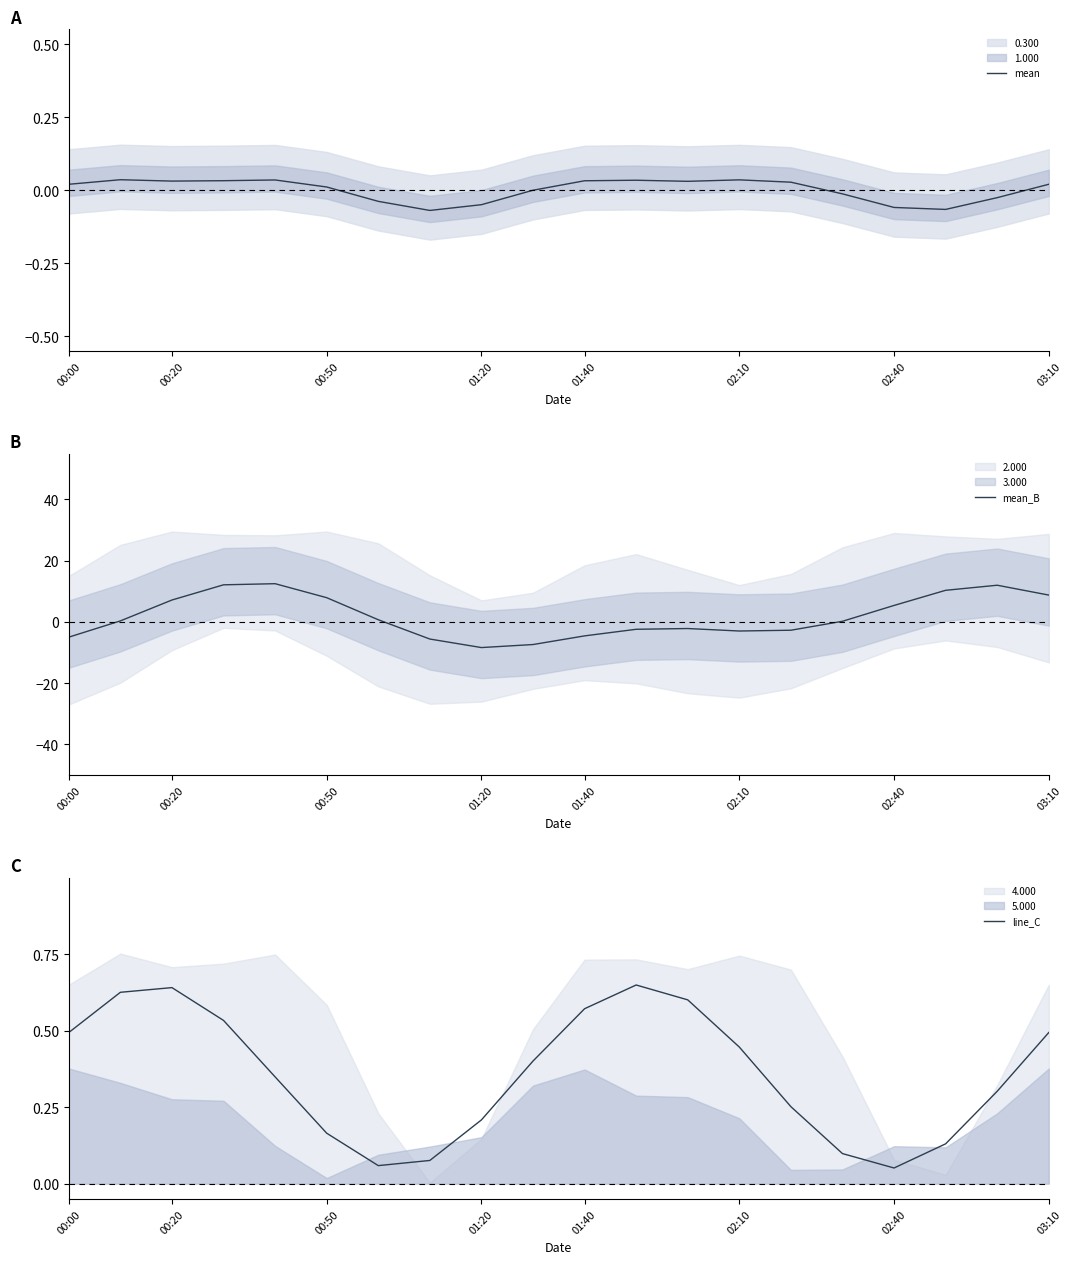

What is the difference between the highest and lowest values at 15?

0.2